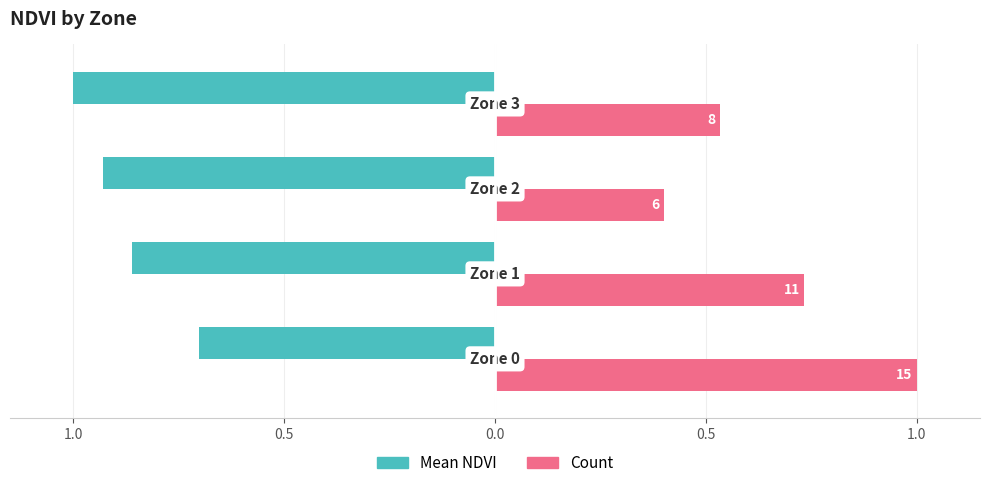

What are all the series names shown in the legend?

Mean NDVI, Count